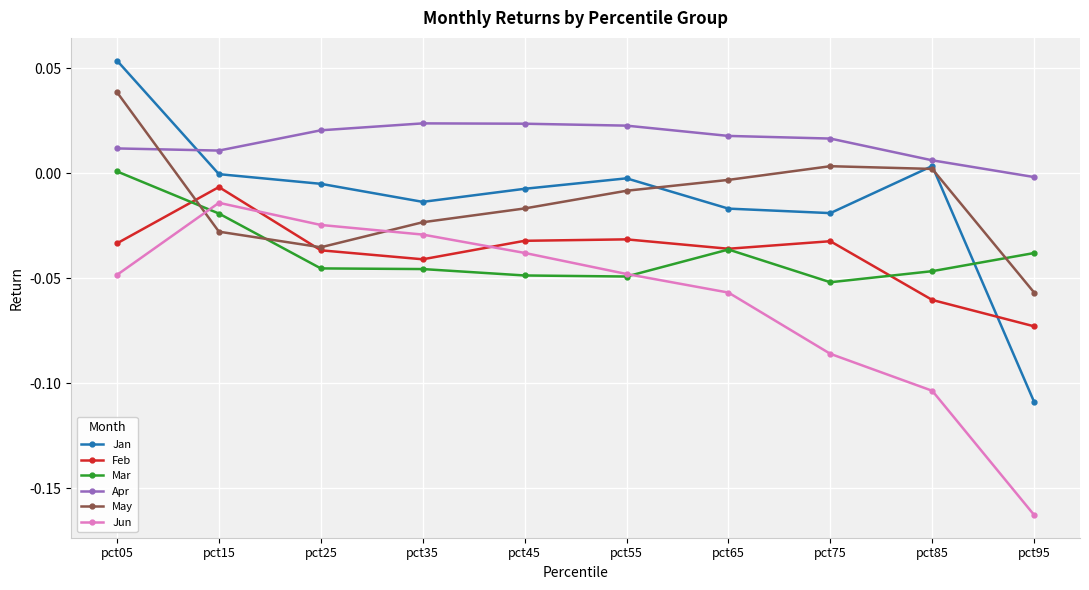

True or false: Mar and Apr cross at least once.

False